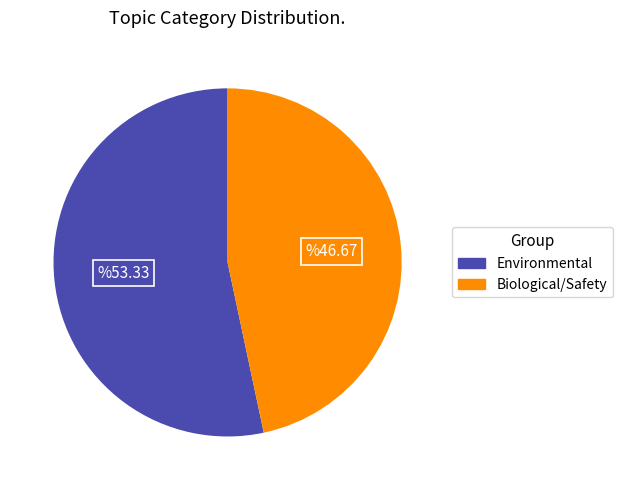

How many segments does this pie chart have?

2